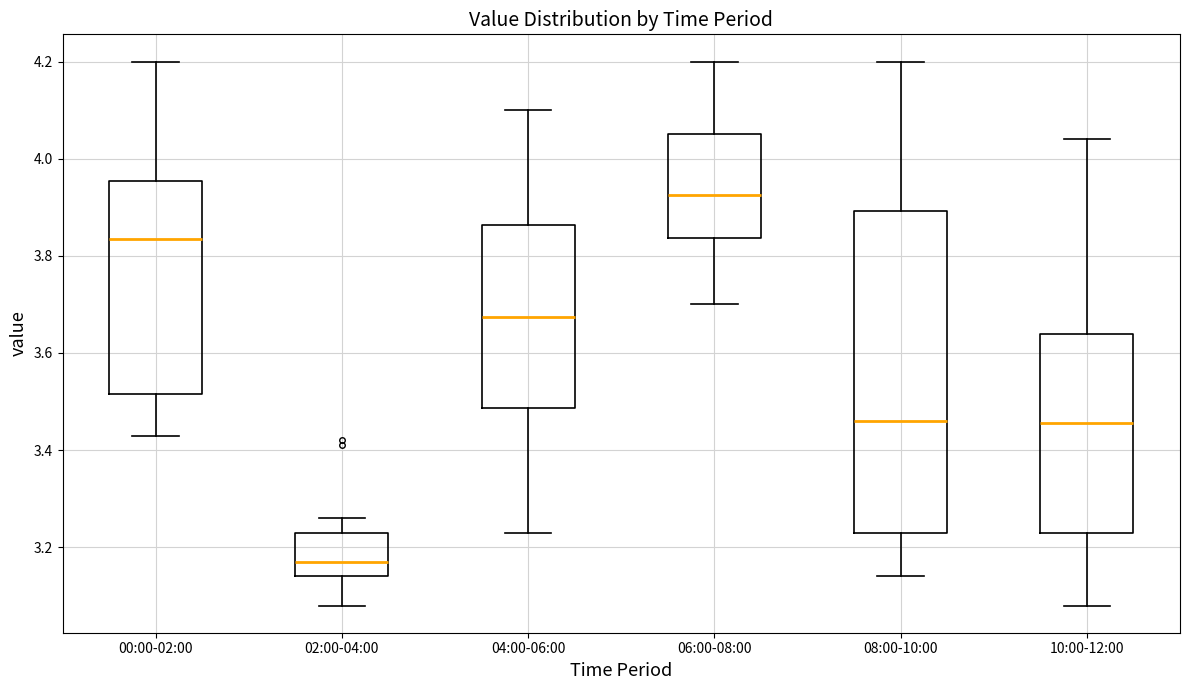

Where does the upper whisker of the box for 04:00-06:00 end on the y-axis? The values are not printed on the chart, so give them approximately, as read against the axis.

4.10